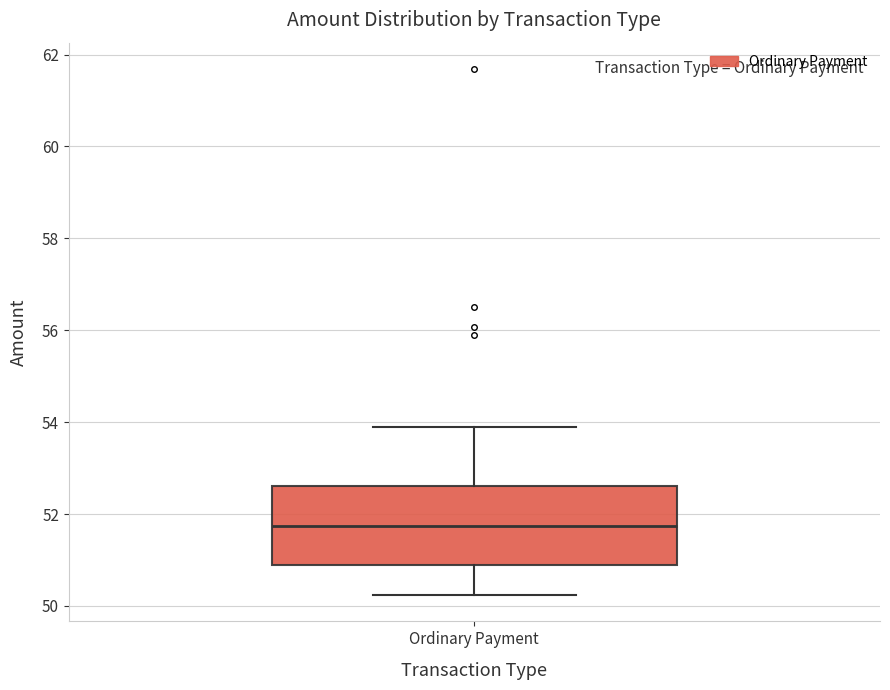

Where is the upper edge of the box for Ordinary Payment on the y-axis? The values are not printed on the chart, so give them approximately, as read against the axis.

52.6